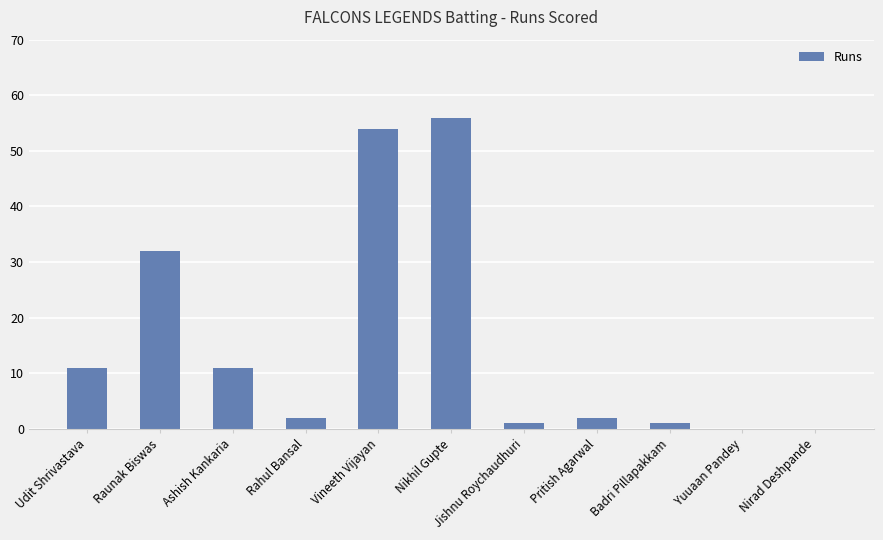

Count the number of data series in this chart.

1